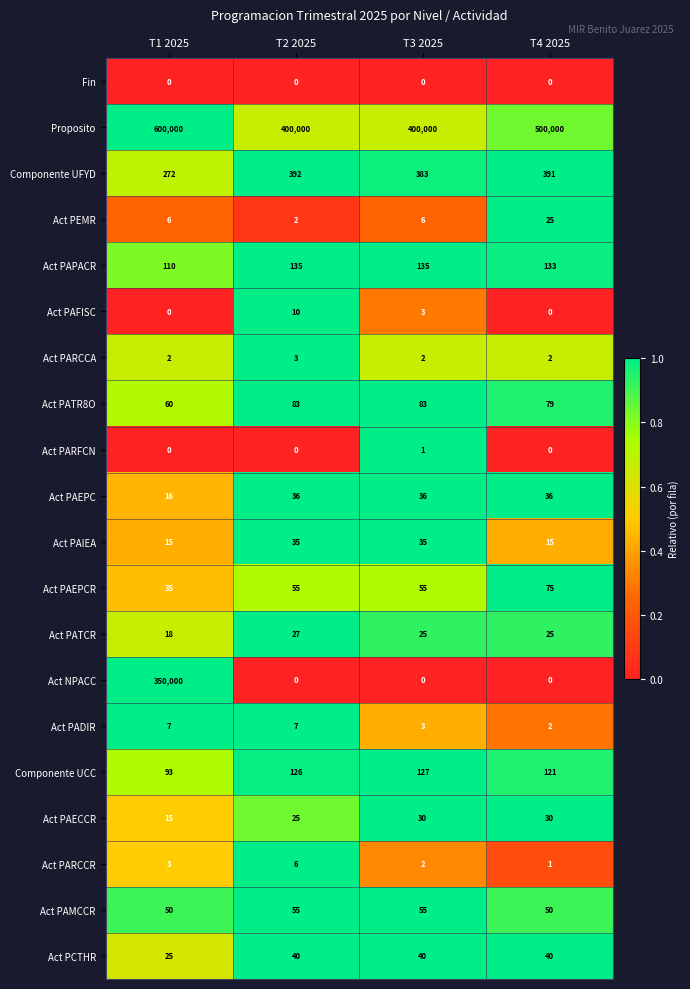

Which series has the largest total across all categories?

Proposito